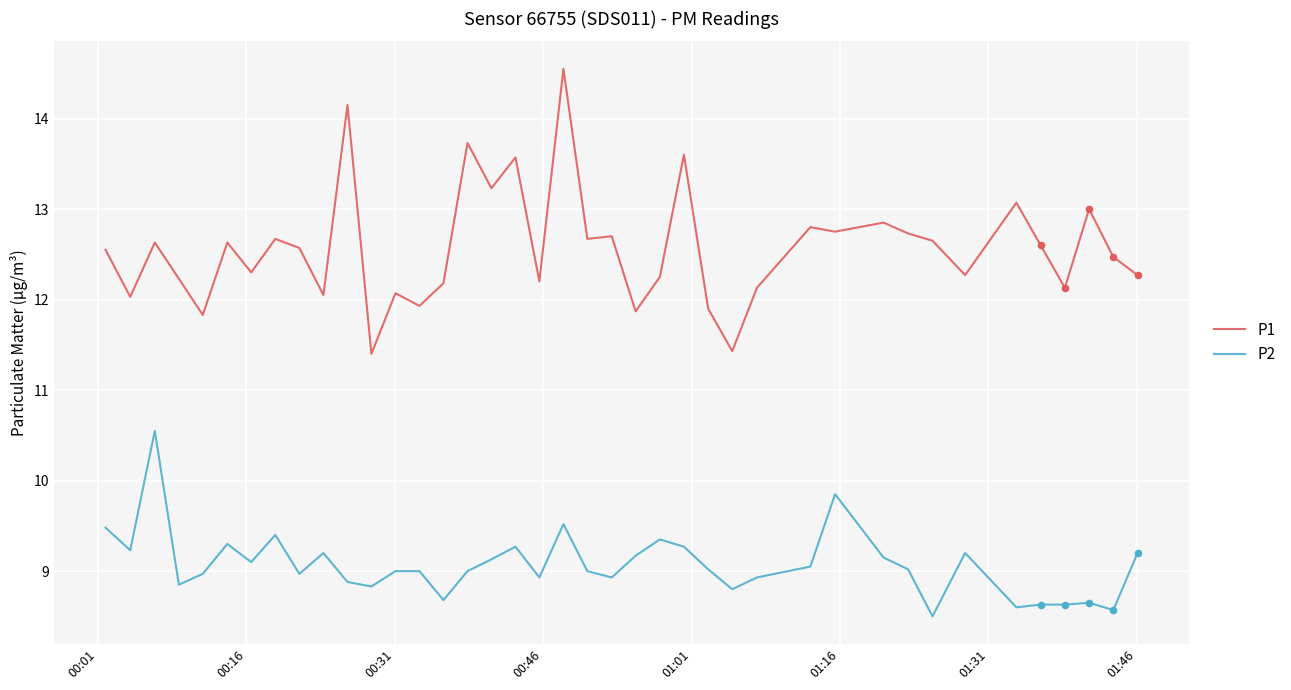

Which series has the largest total across all categories?

P1